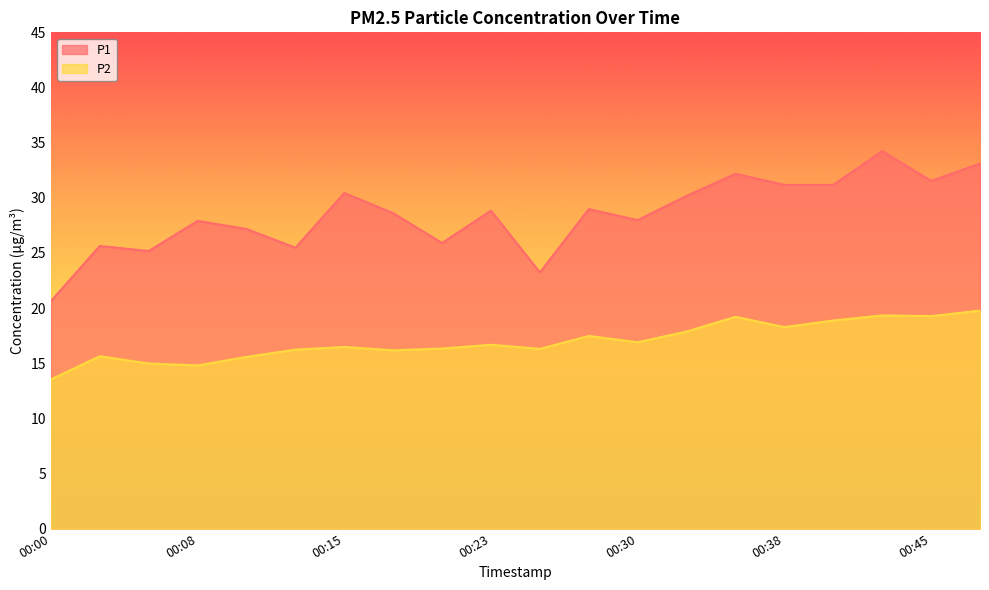

True or false: P2 has more than 0 points higher than both neighbors.

True